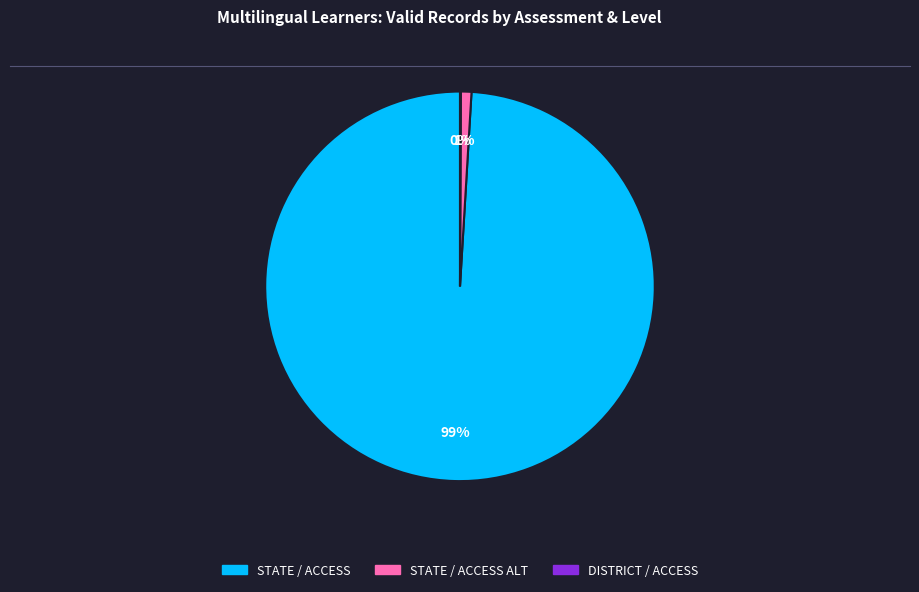

To the nearest percent, what is the average slice percentage?

33%